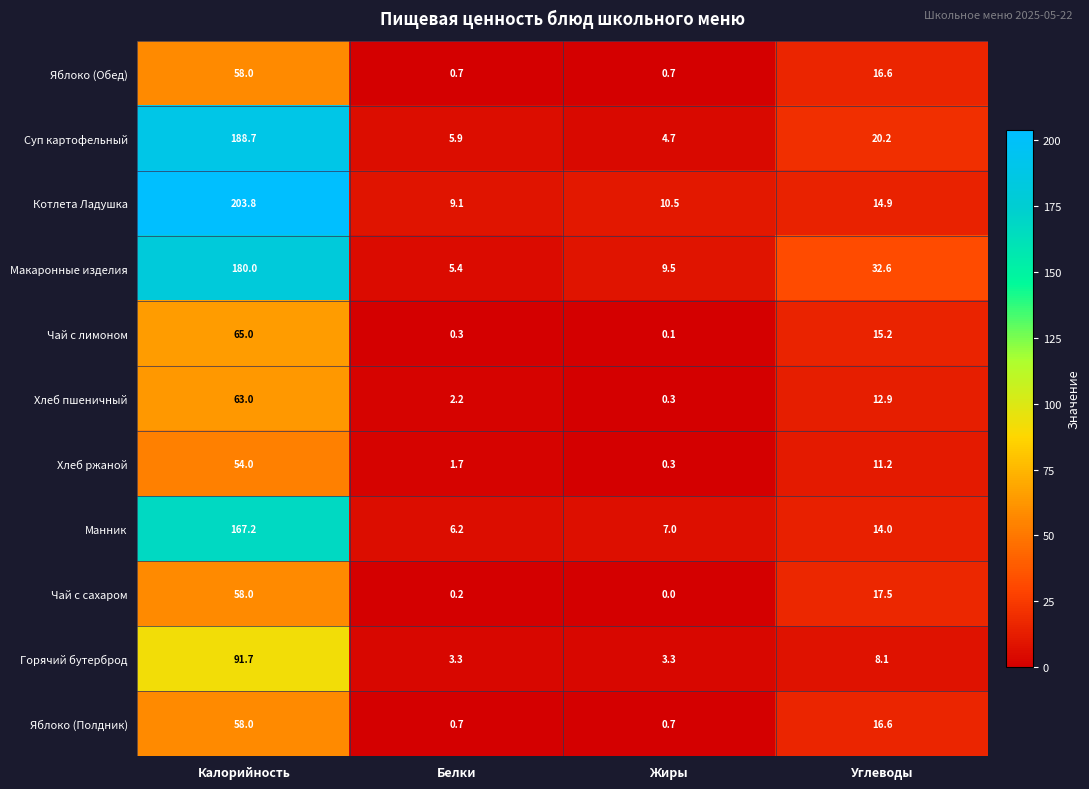

At which label is Яблоко (Обед) closest to 29?

Углеводы